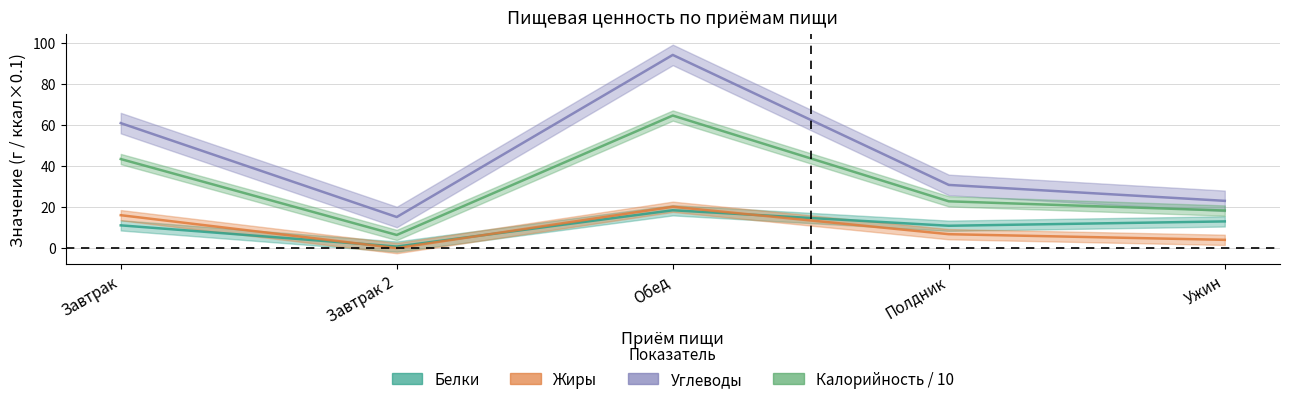

What is the difference between the highest and lowest values at Обед?

75.7